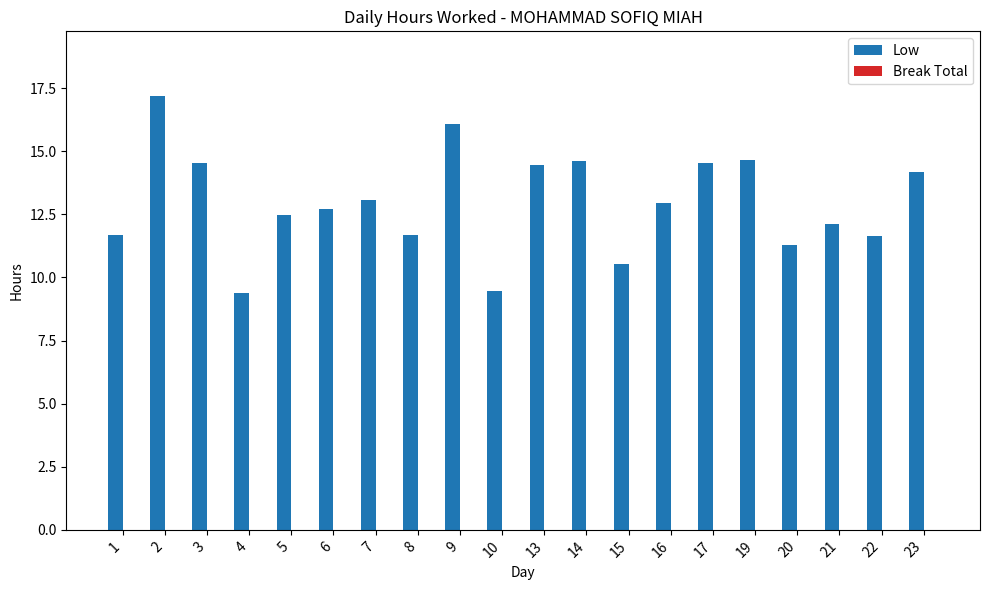

The chart shows a value of 22.2 at 5. True or false?

False